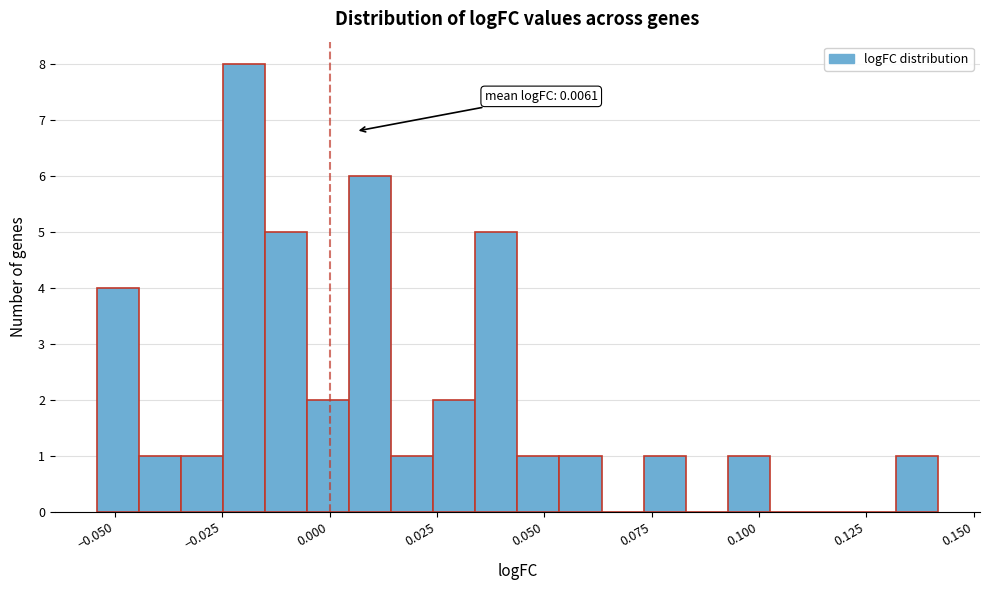

Read against the x-axis, roughly where is the centre of the tallest bar?

-0.020